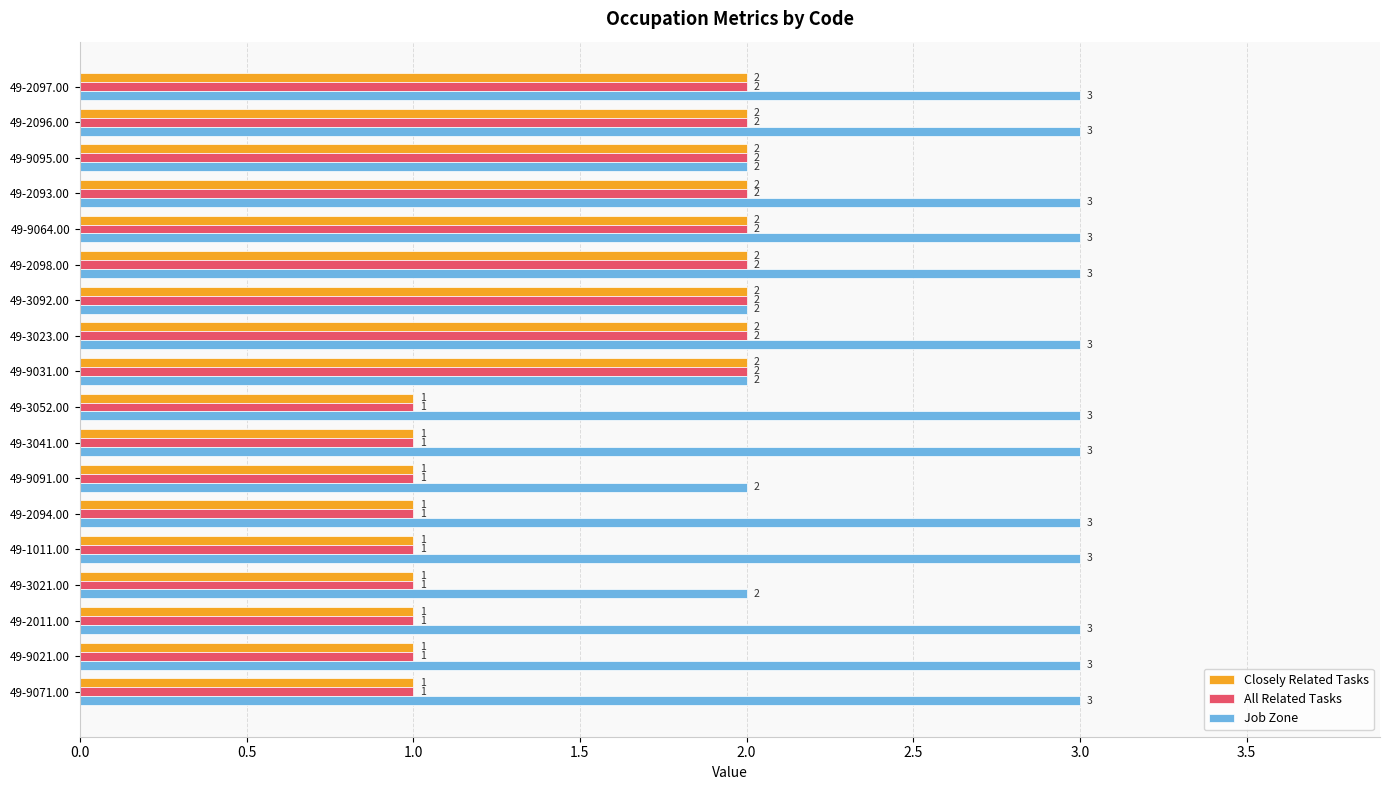

Is the value of All Related Tasks at 49-3052.00 greater than the value of Job Zone at 49-2094.00?

No